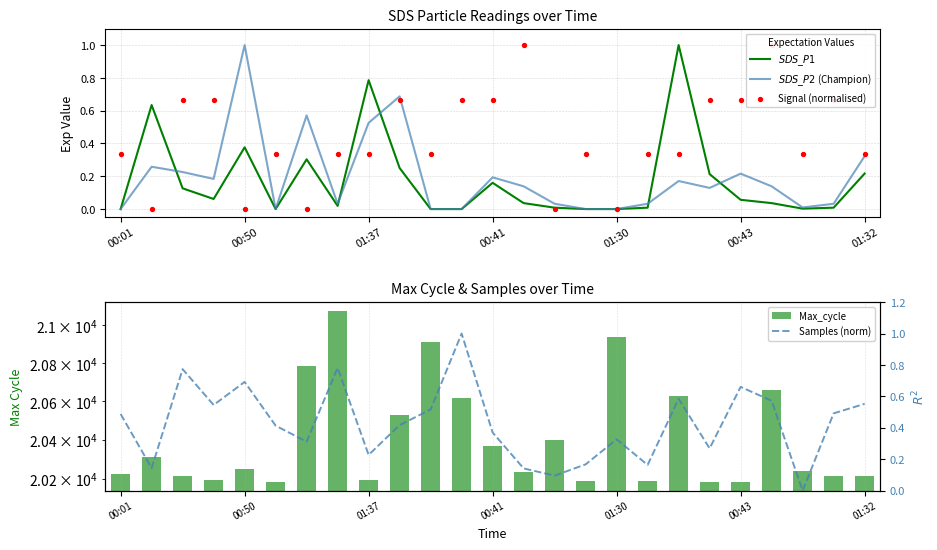

Is the value of Max_cycle at 01:37 greater than the value of $SDS\_P1$ at 00:41?

Yes